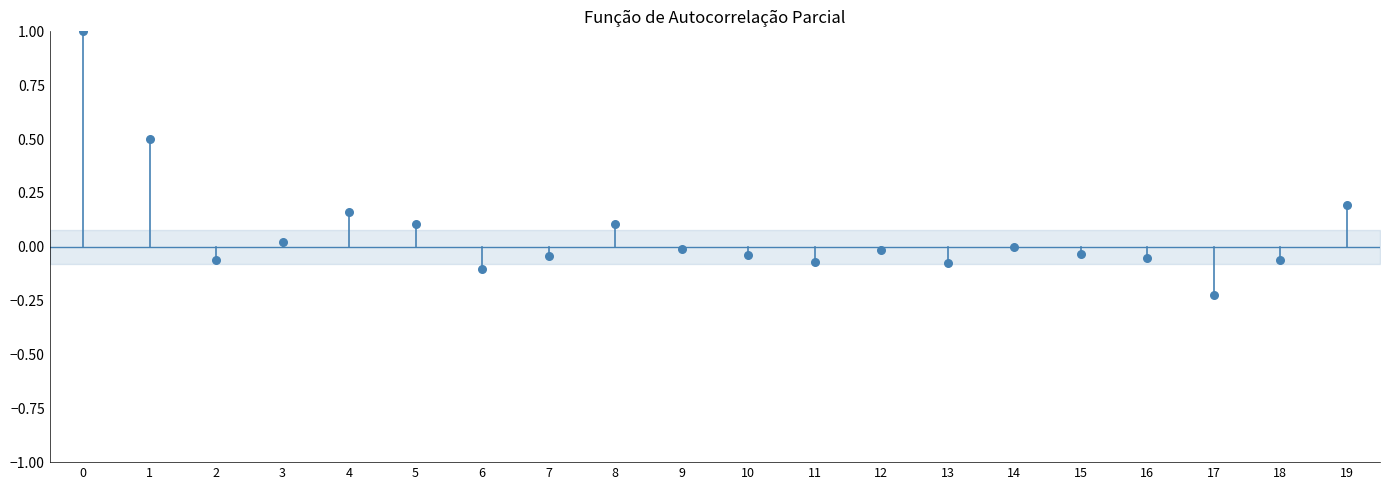

What is the range of Y values (max minus min)?

1.2